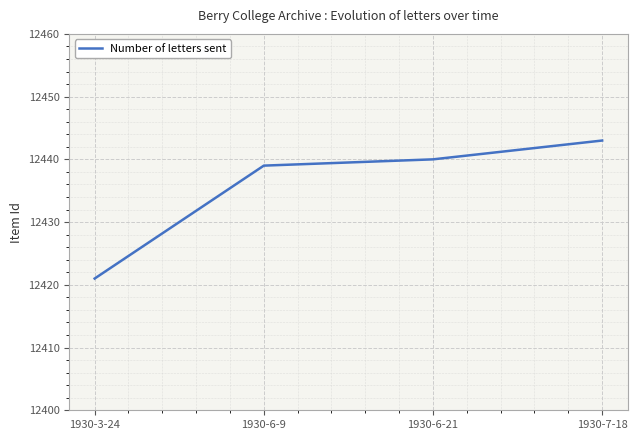

What is the minimum value shown in the chart?

12421